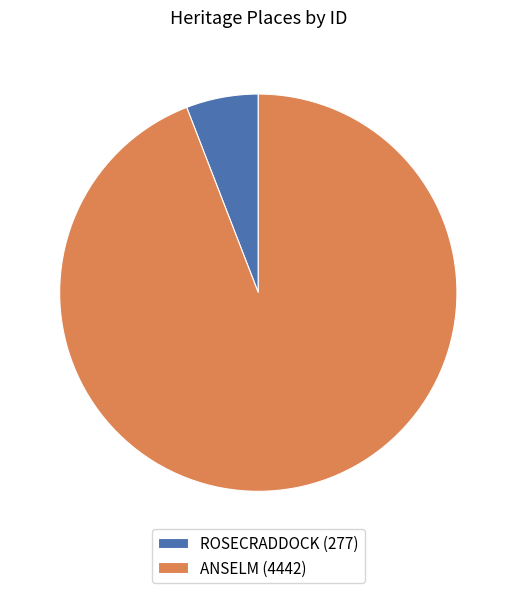

What is the largest slice in the pie chart?

ANSELM